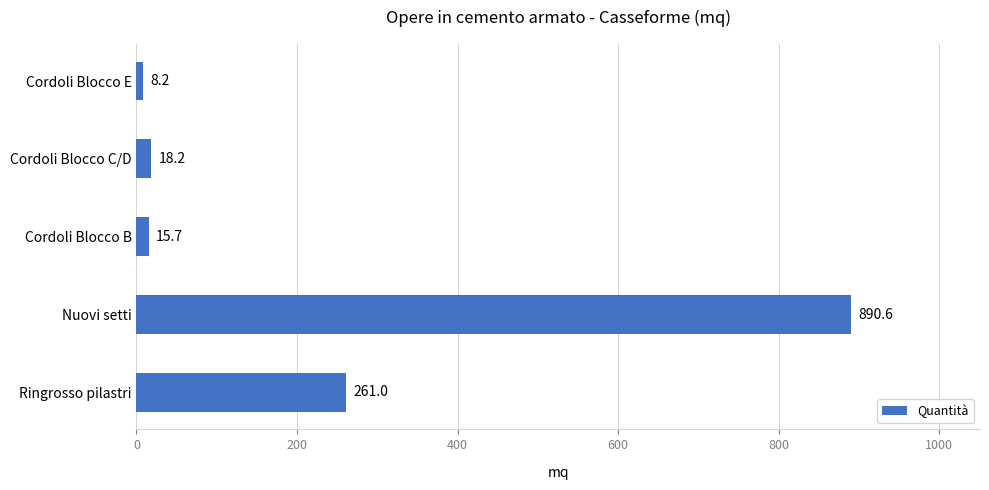

List the labels in order of value, largest first.

Nuovi setti, Ringrosso pilastri, Cordoli Blocco C/D, Cordoli Blocco B, Cordoli Blocco E